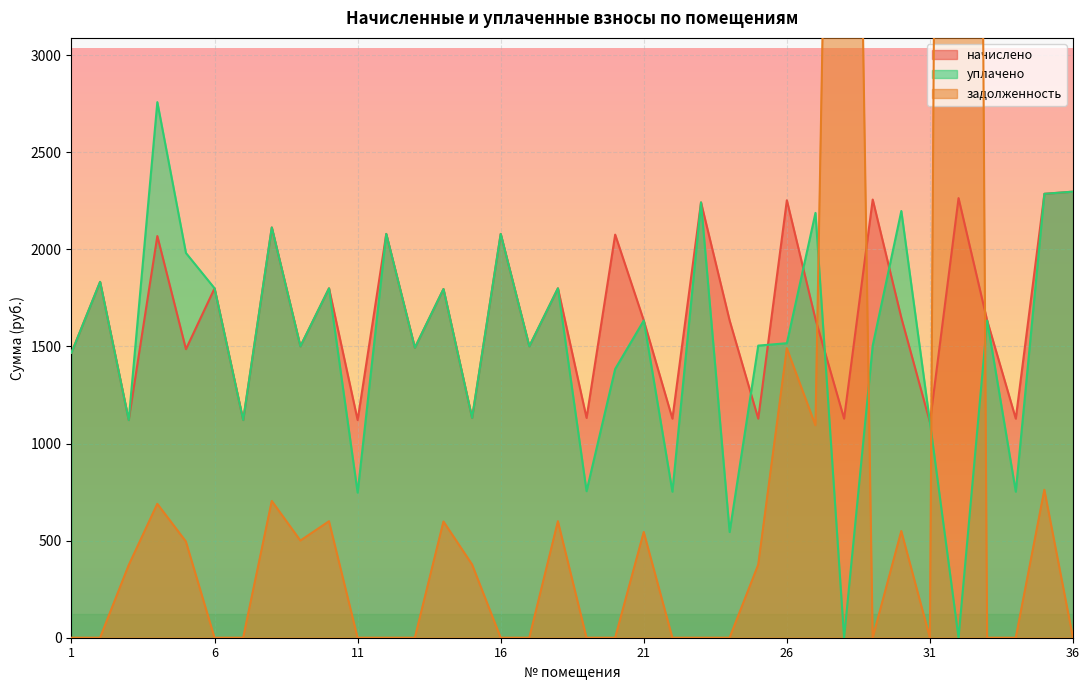

How many data points in задолженность are above 0?

17